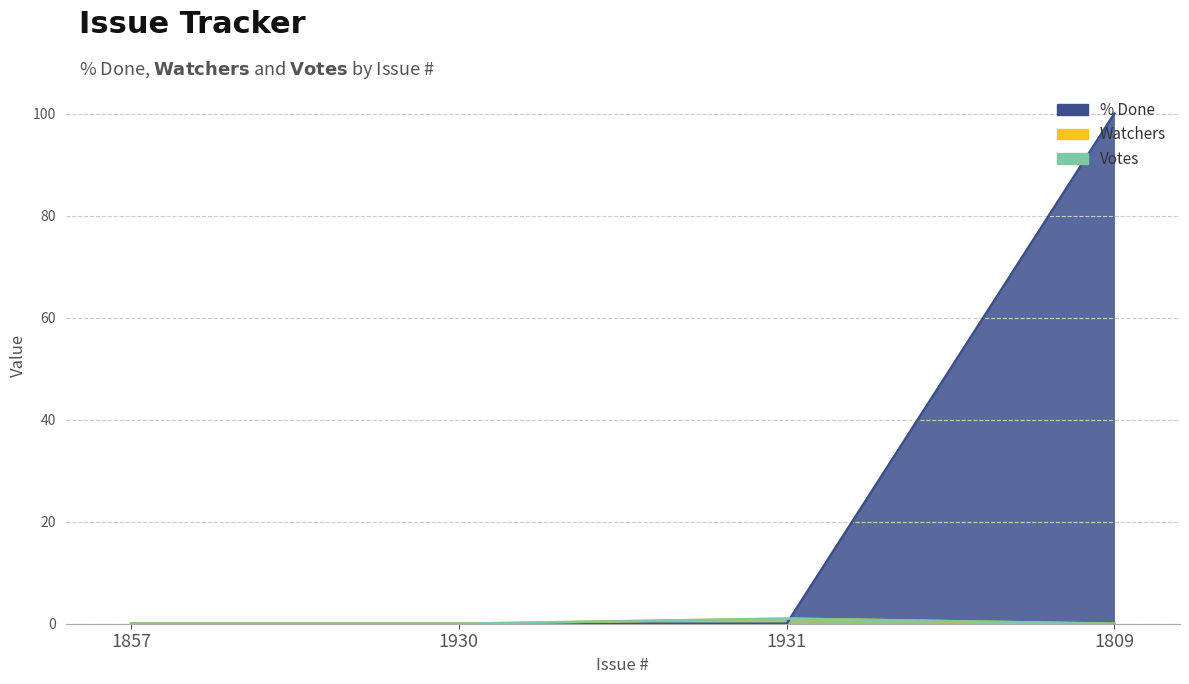

What is the label of the 1st point from the left?

1857